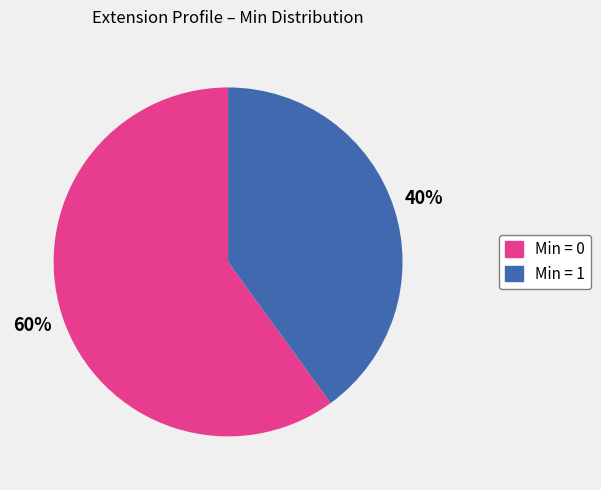

How many slices are in this pie chart?

2